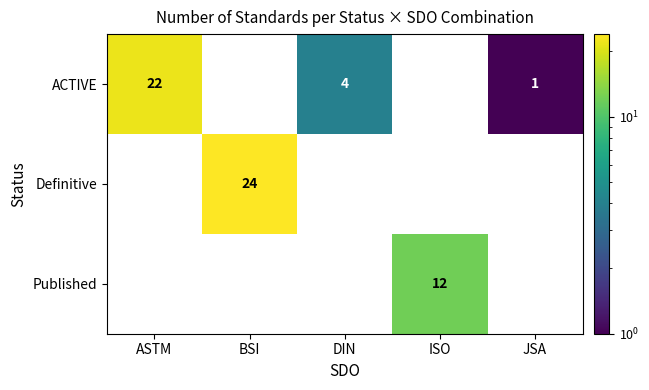

The value of Definitive at BSI is 24. True or false?

True